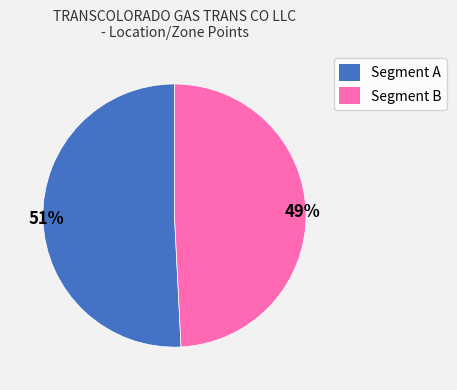

To the nearest percent, what is the average slice percentage?

50%